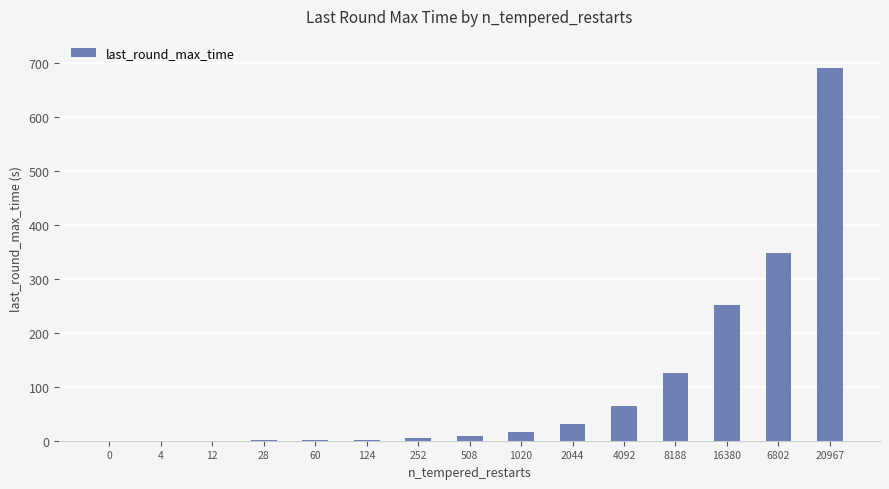

Are the bars horizontal?

No